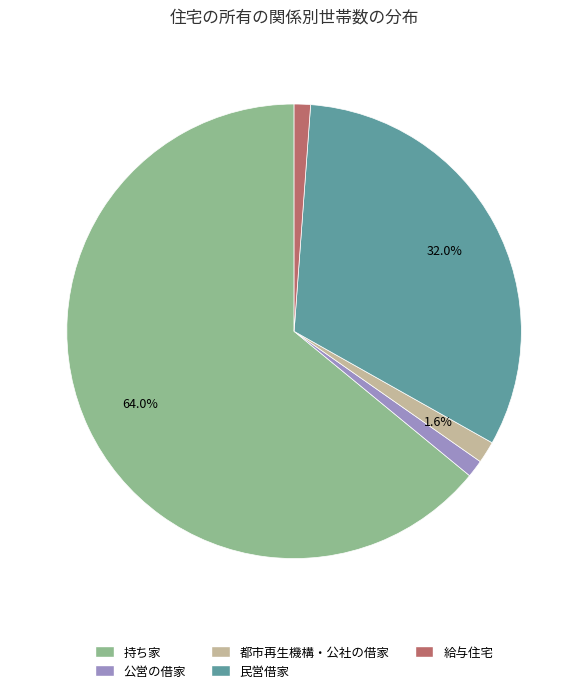

The 公営の借家 slice represents 16% of the pie. True or false?

False